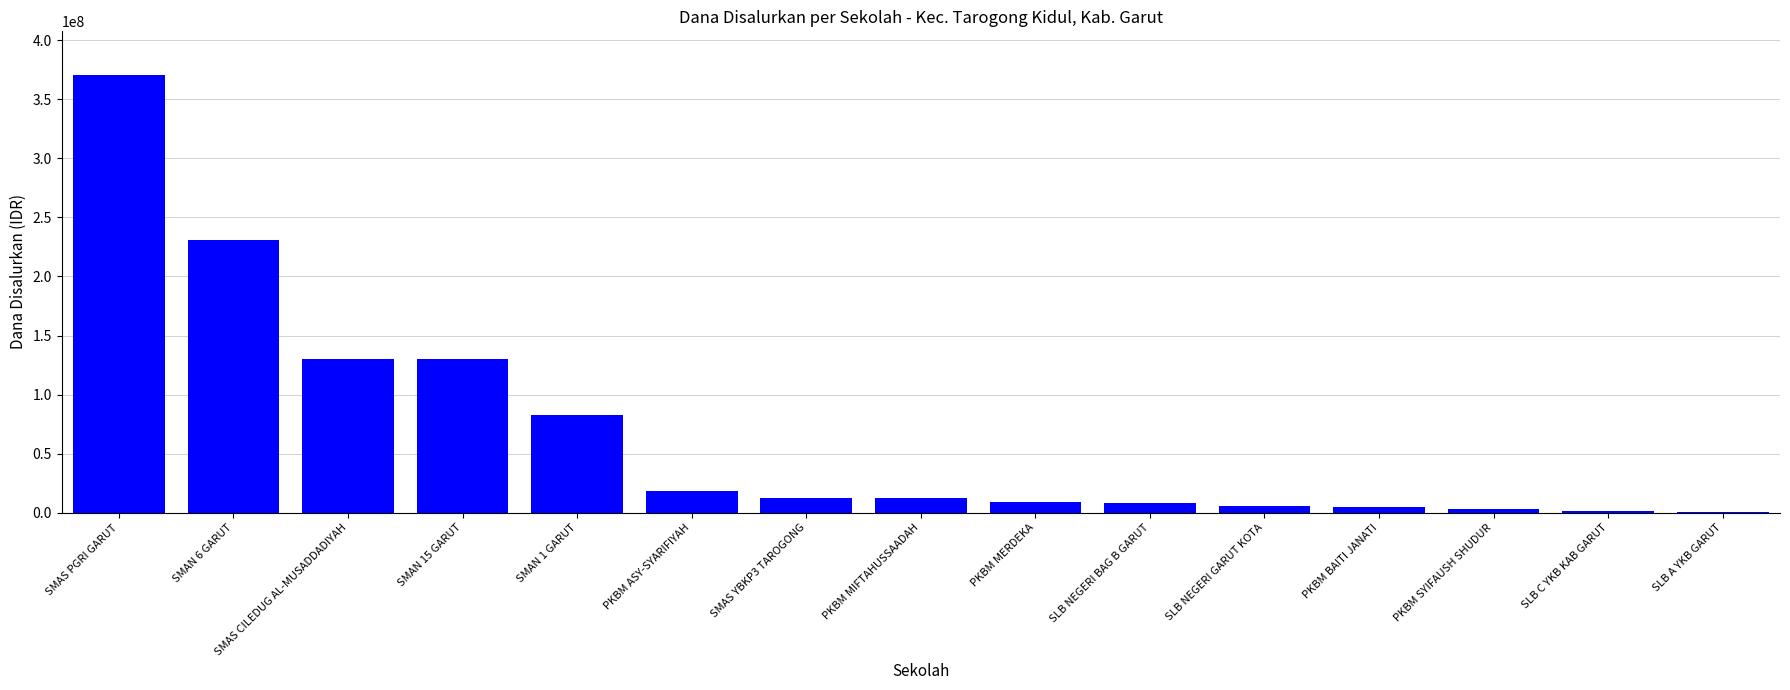

The value at SMAS PGRI GARUT is 79546581. True or false?

False